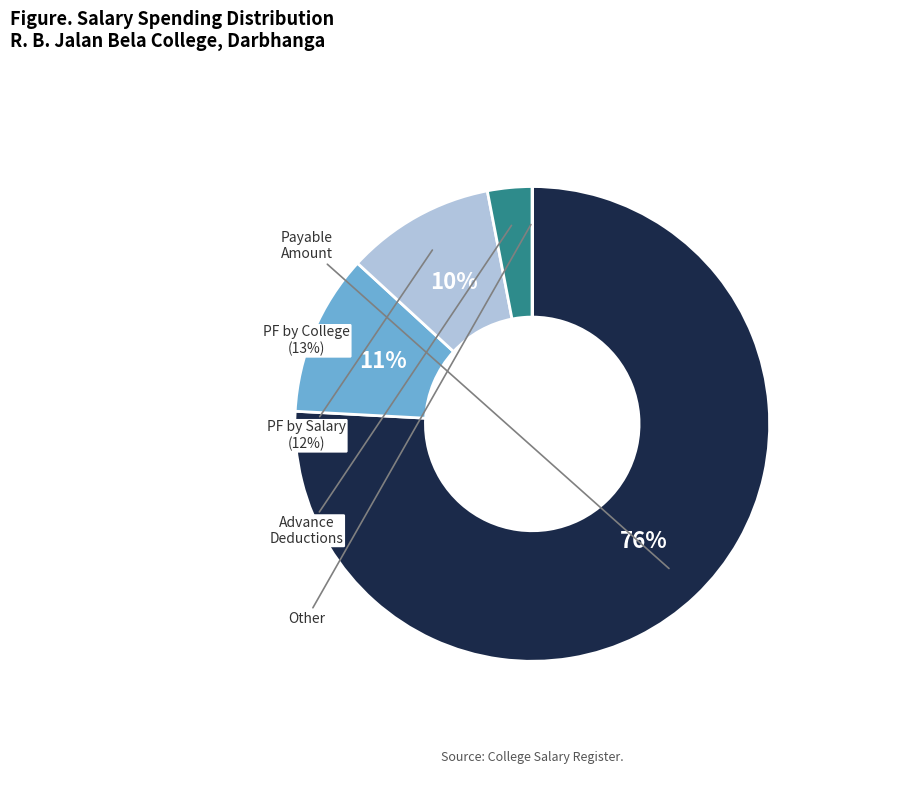

Is it true that Prof. Shyama Kumari is 16% of the pie?

False